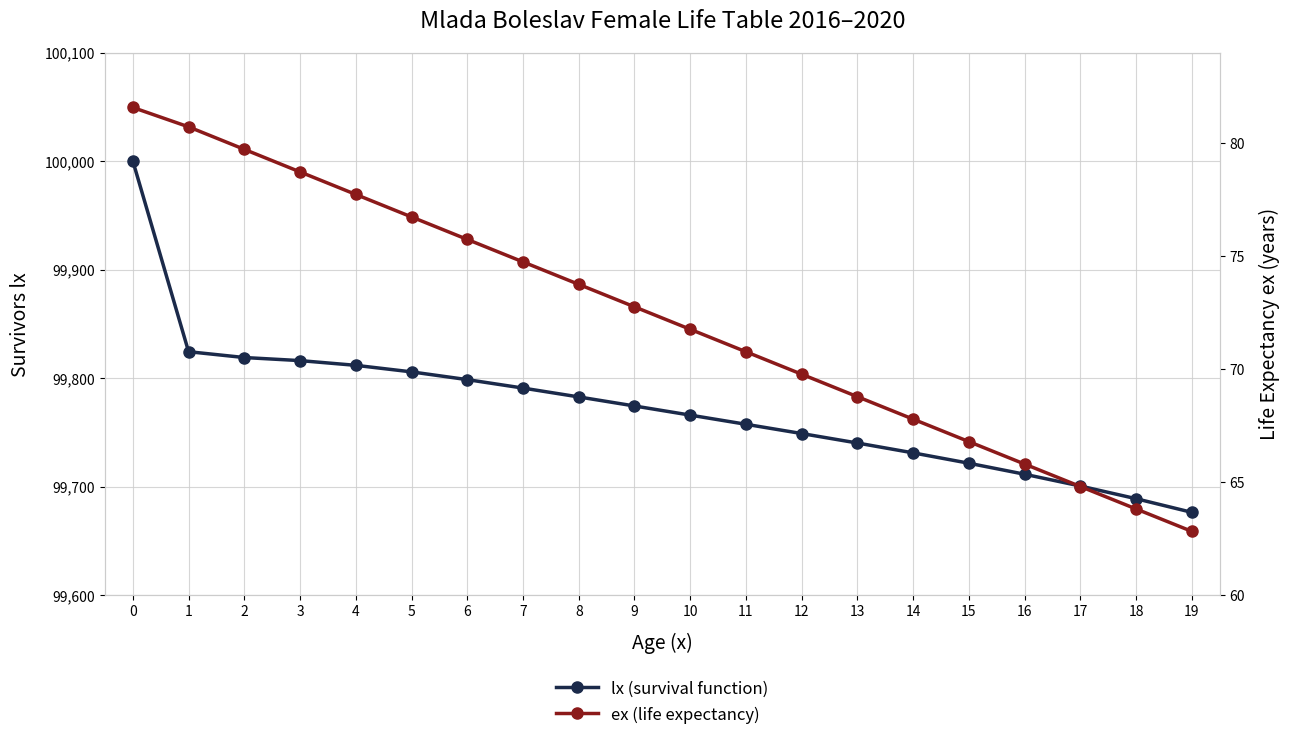

What is the smallest value displayed?

62.8